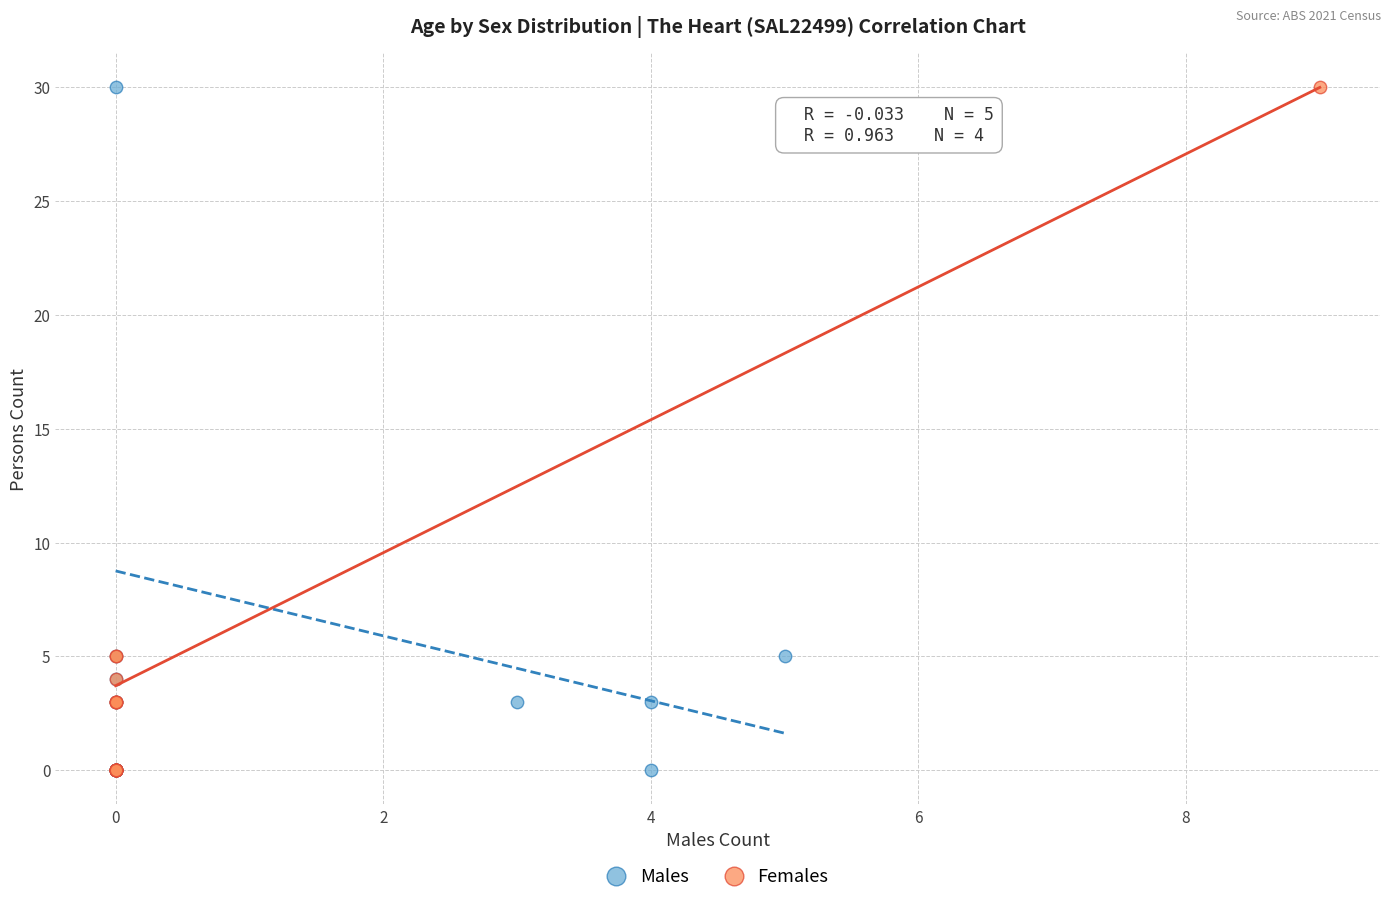

What are all the series names shown in the legend?

Males, Females